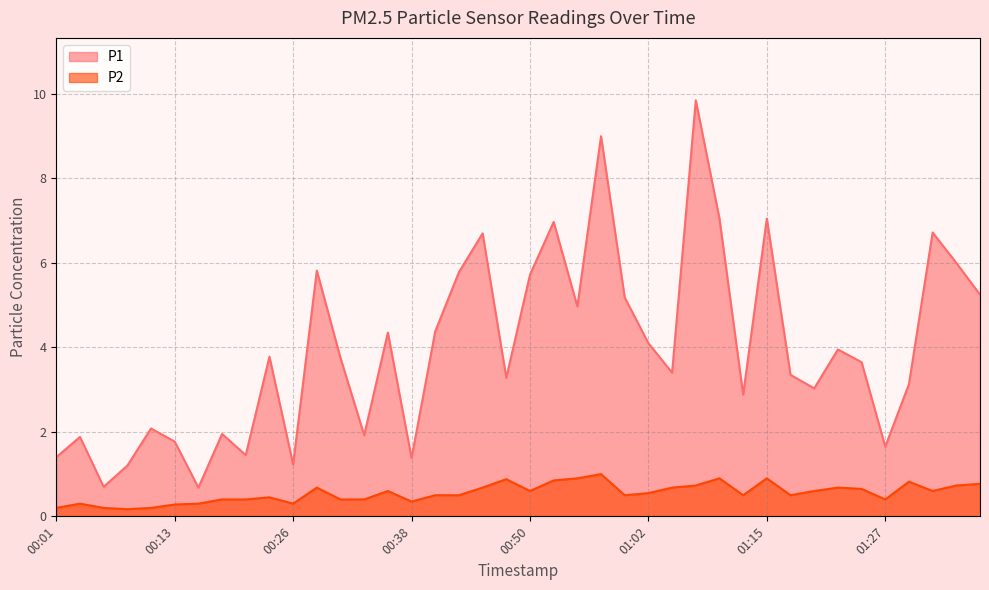

Which series has the widest spread of values?

P1